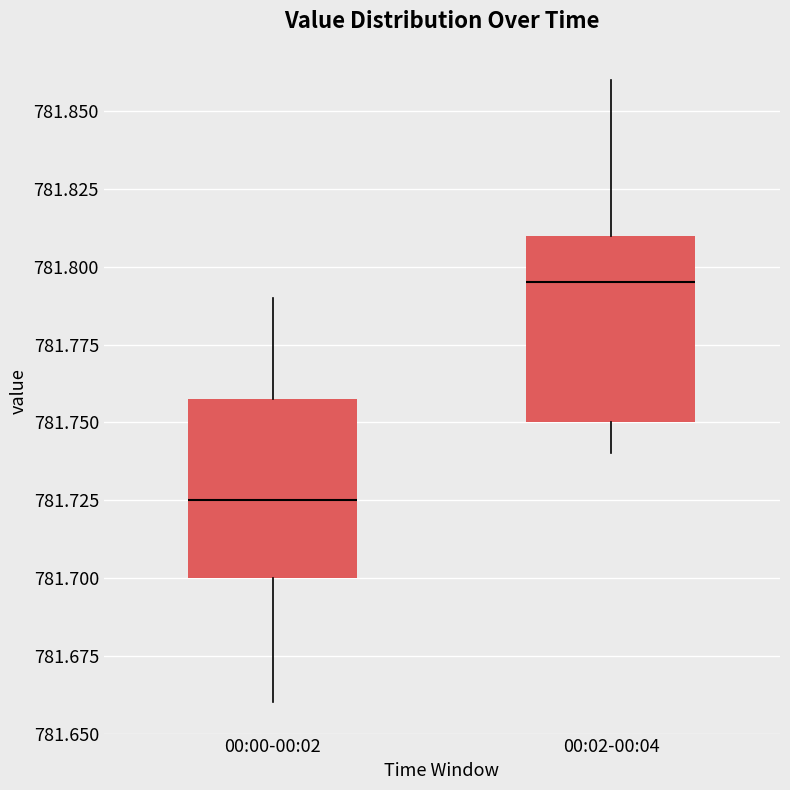

Which box's median line is the lowest?

00:00-00:02